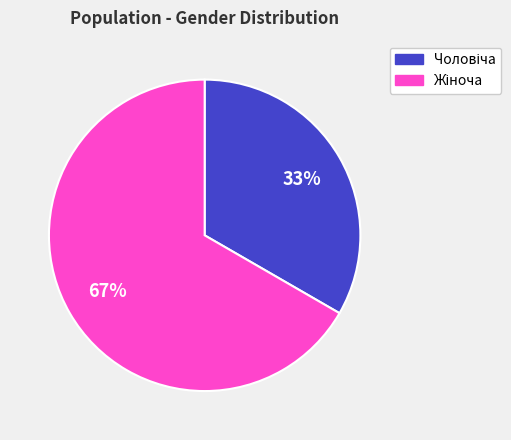

To the nearest percent, what is the average slice percentage?

50%